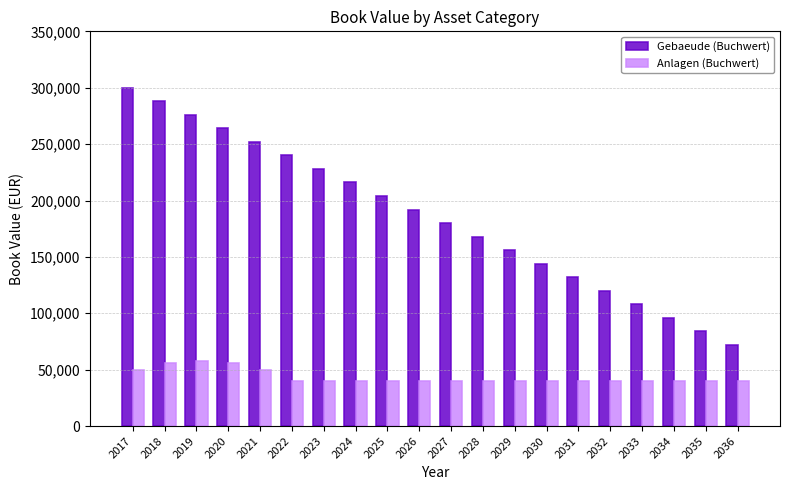

What is the average value of the Gebaeude (Buchwert) series?

186000